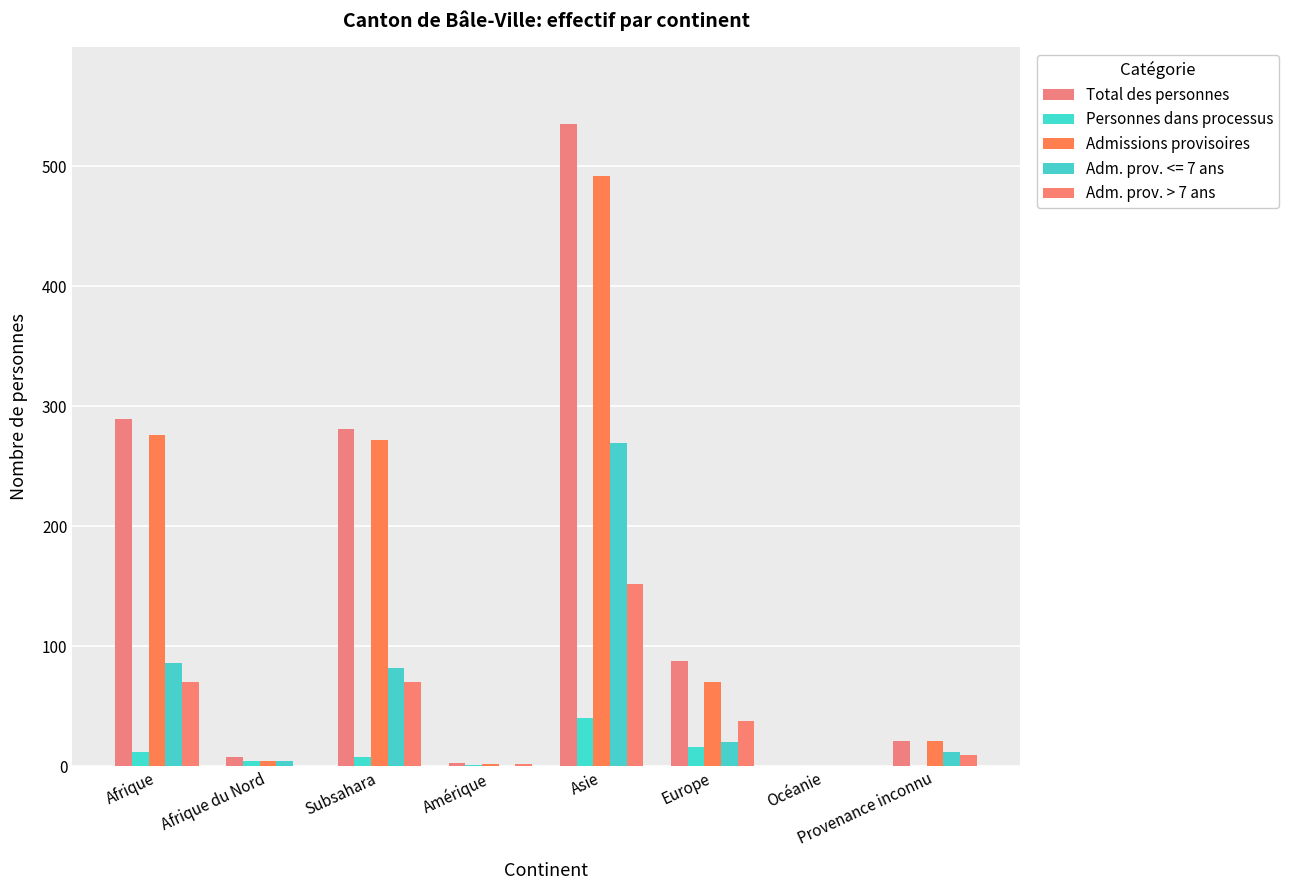

Is it true that Total des personnes equals 157 at Afrique?

False